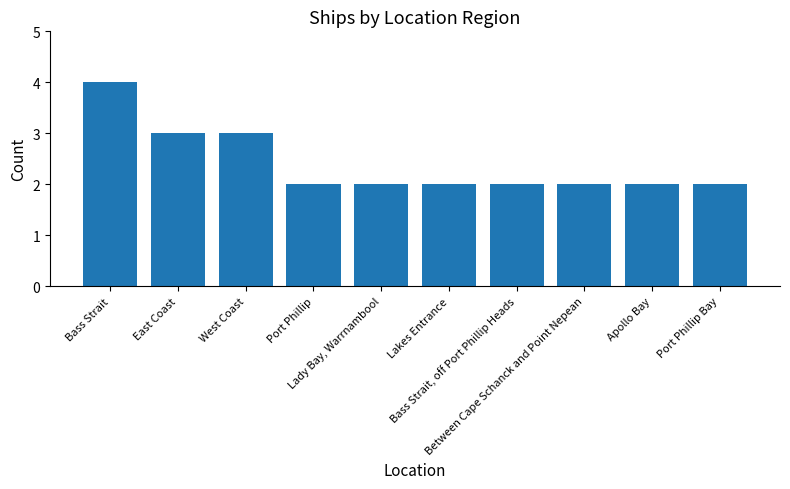

What is the label of the 2nd bar from the right?

Apollo Bay